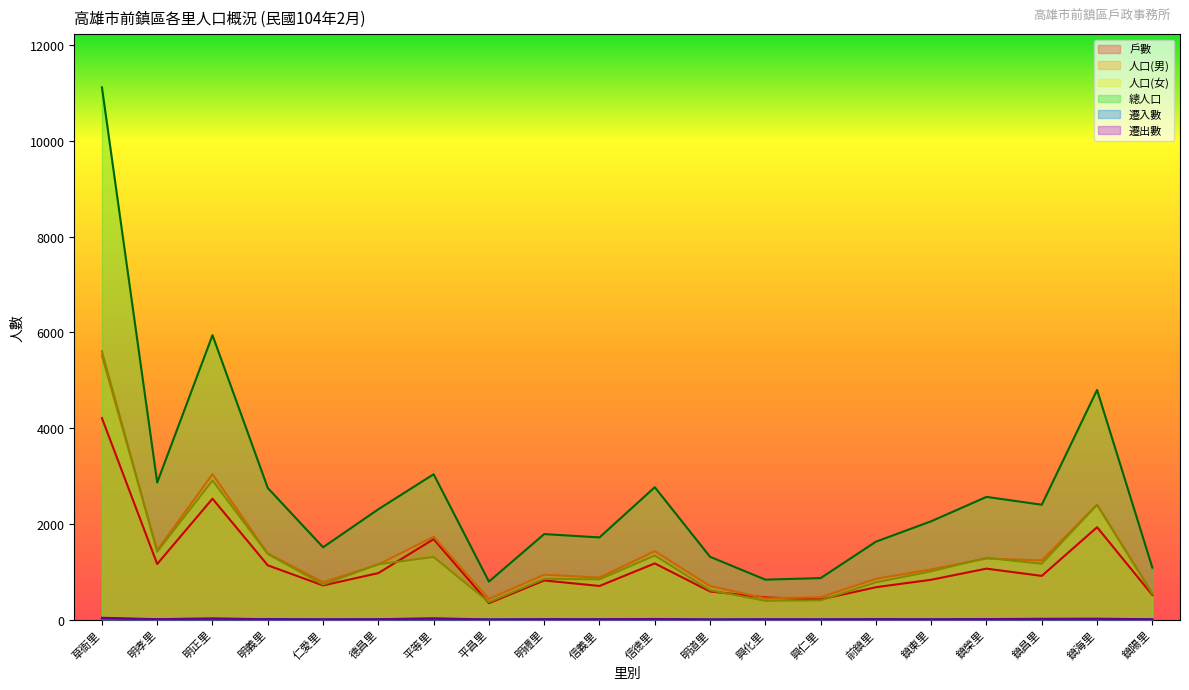

What are all the series names shown in the legend?

戶數, 人口(男), 人口(女), 總人口, 遷入數, 遷出數